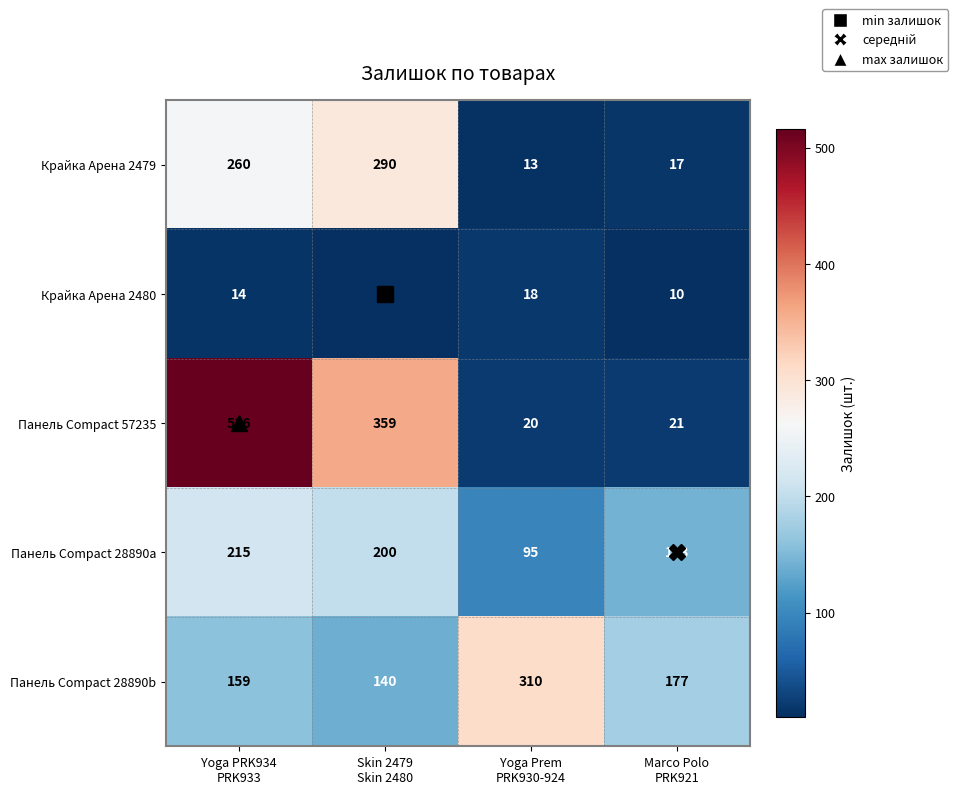

What is the greatest value displayed?

516